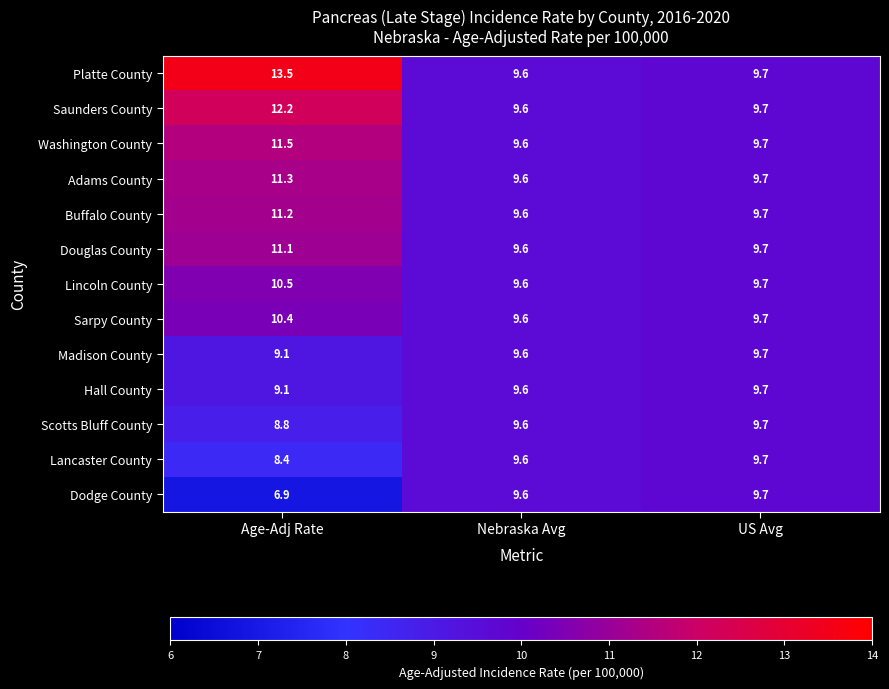

Between Age-Adj Rate and US Avg, which series saw the biggest shift?

Platte County